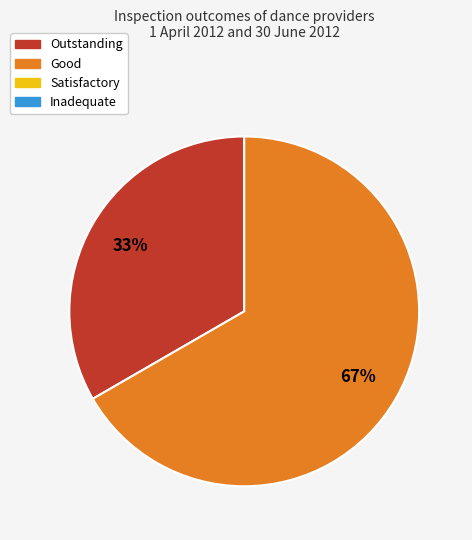

Is there a majority slice in this chart?

Yes